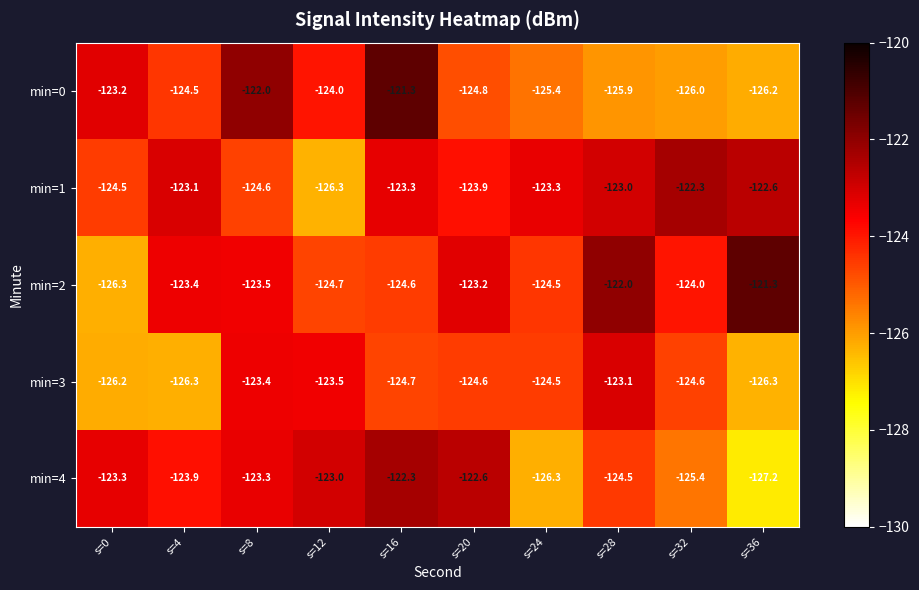

The value of min=0 at s=12 is -209.8. True or false?

False